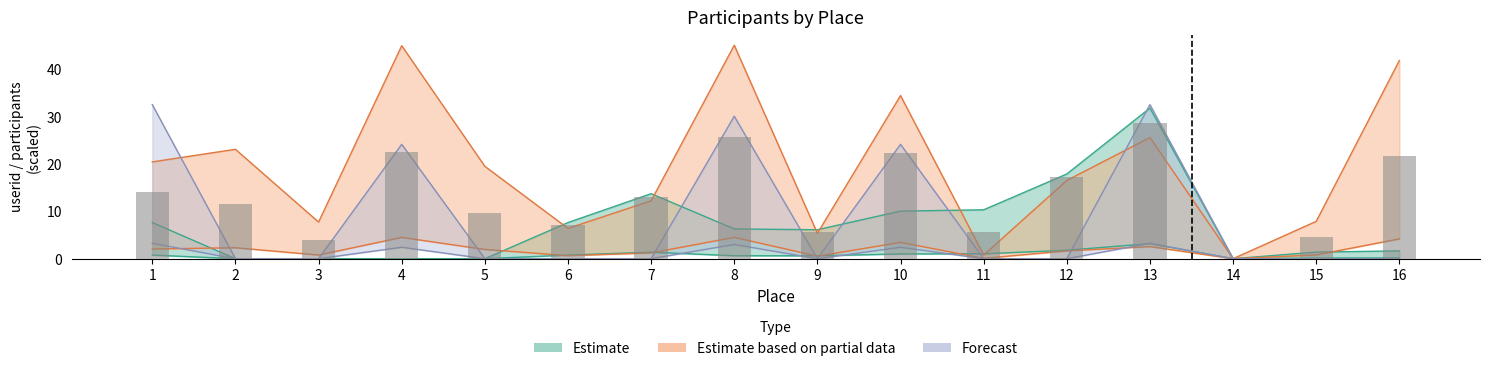

What is the value of the Estimate bar at the 16th from the left?

1.6